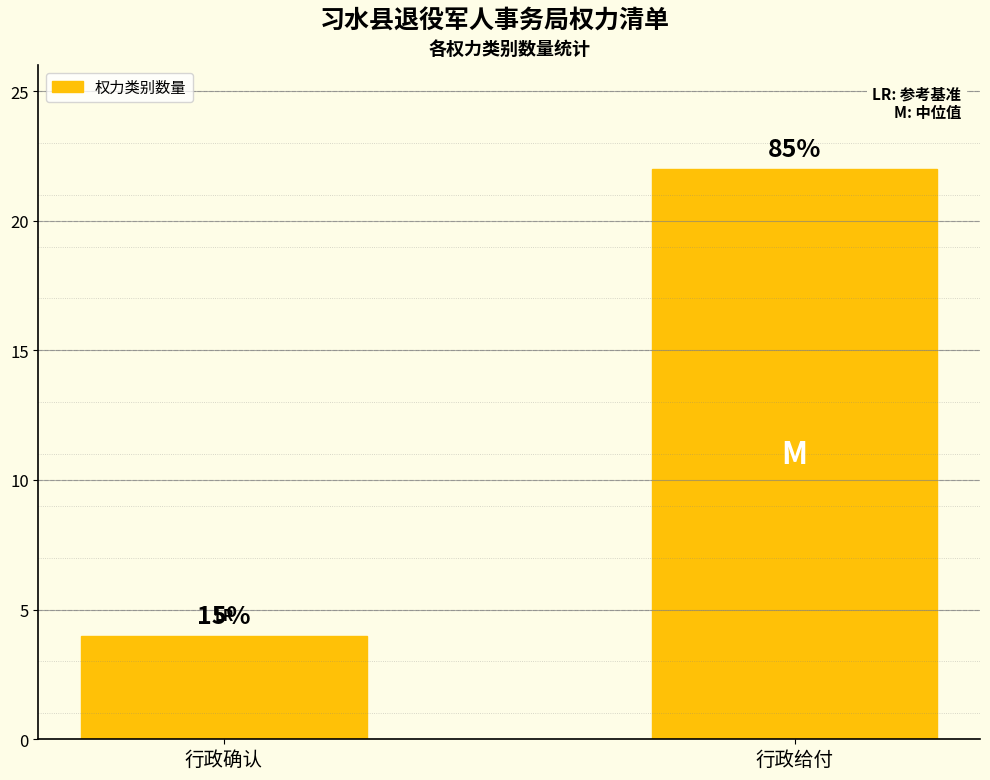

How many bars are there in total?

2